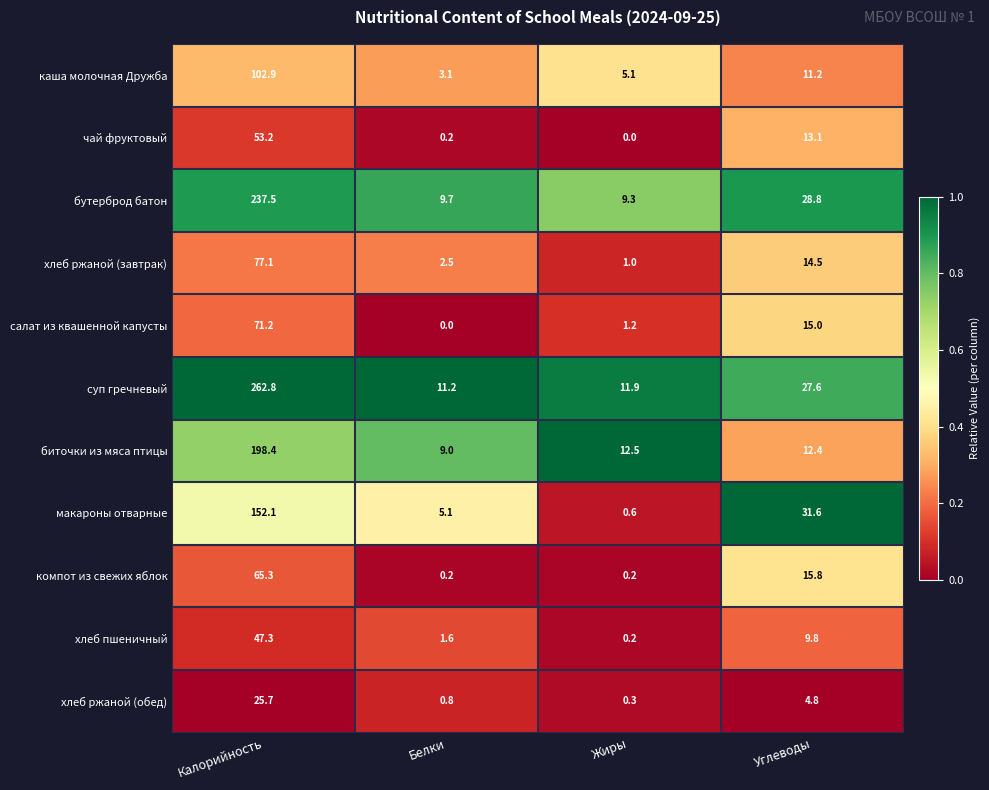

How many series are shown in this chart?

11